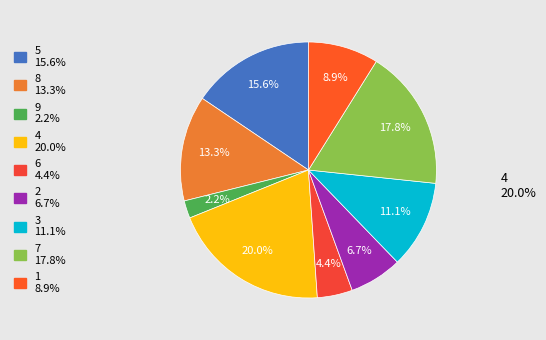

What is the largest slice in the pie chart?

4